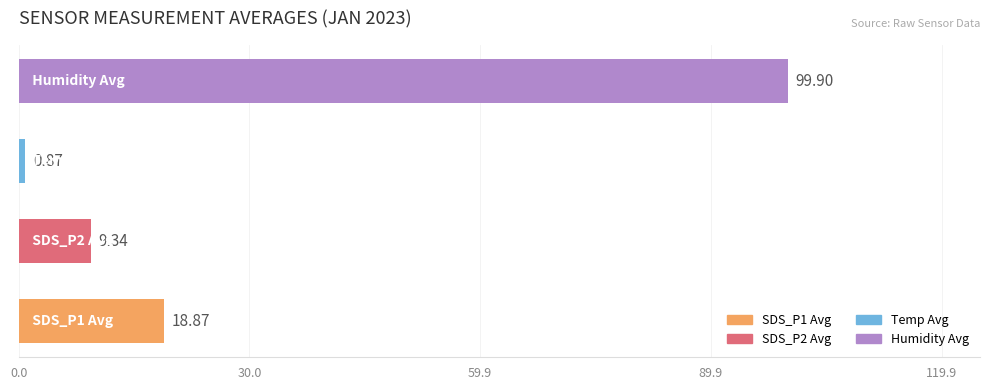

What is the difference between the maximum and minimum values?

99.0